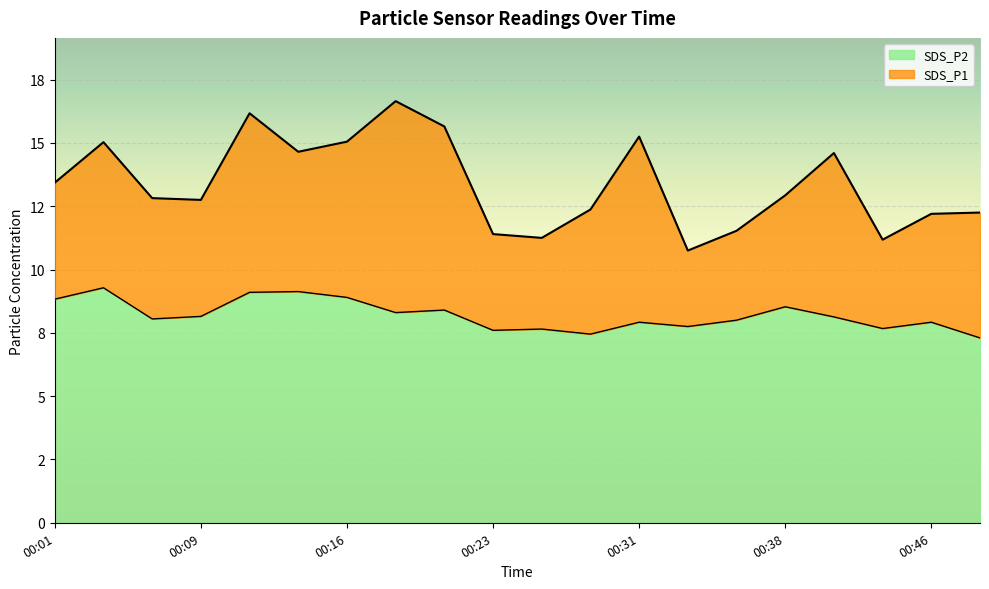

The SDS_P2 series shows 7.3 at 00:48. True or false?

True